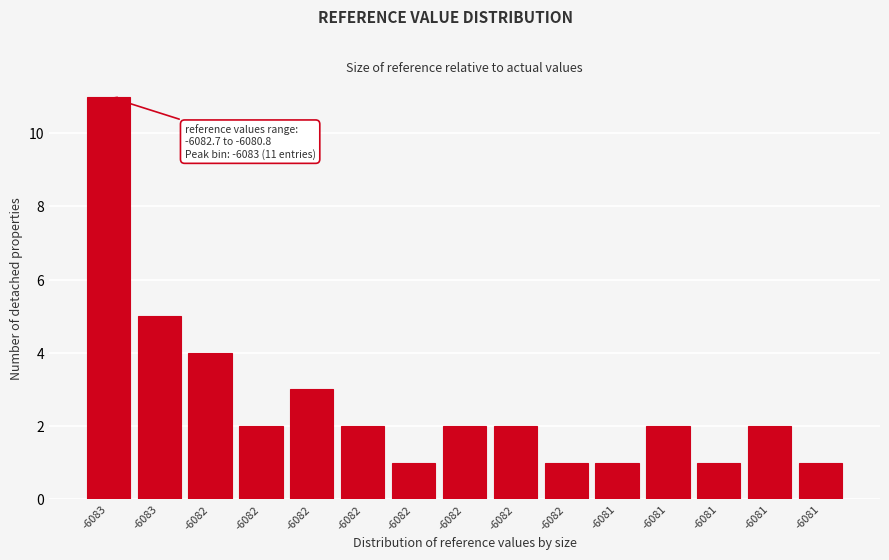

How many categories are shown in the chart?

15